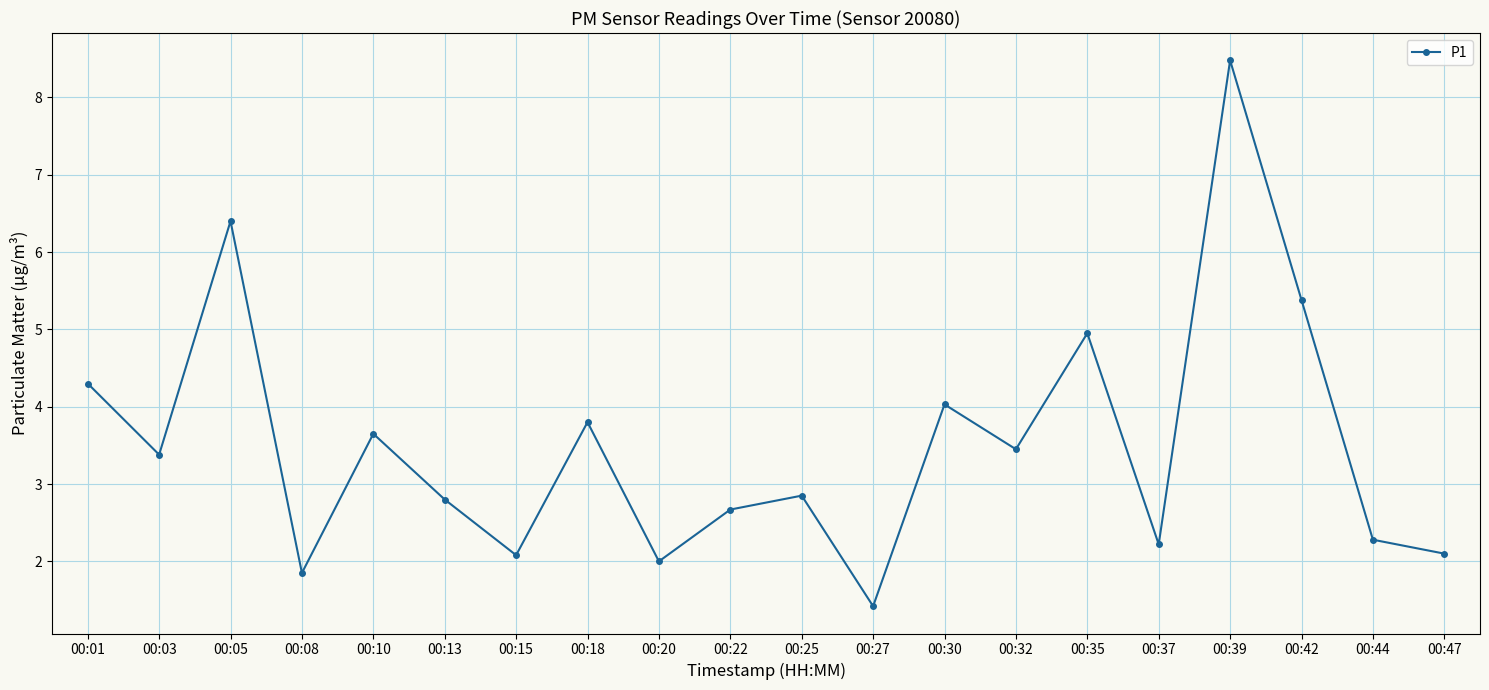

Where is the first local minimum?

00:03